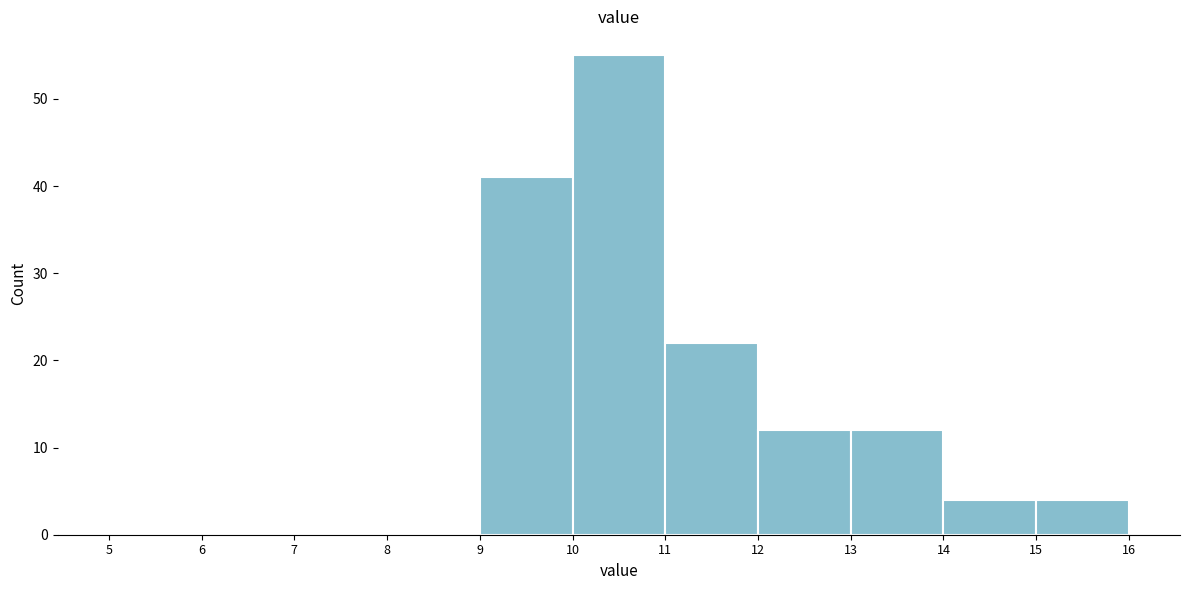

What is the height of the bar covering 9 to 10 on the x-axis? The values are not printed on the chart, so give them approximately, as read against the axis.

41